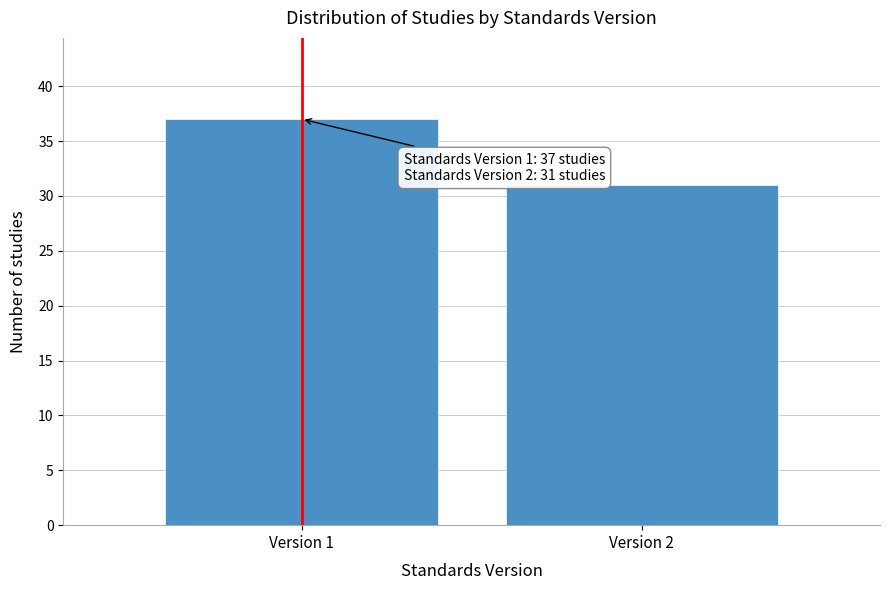

Reading left to right, list all the values displayed in this chart.

37	31